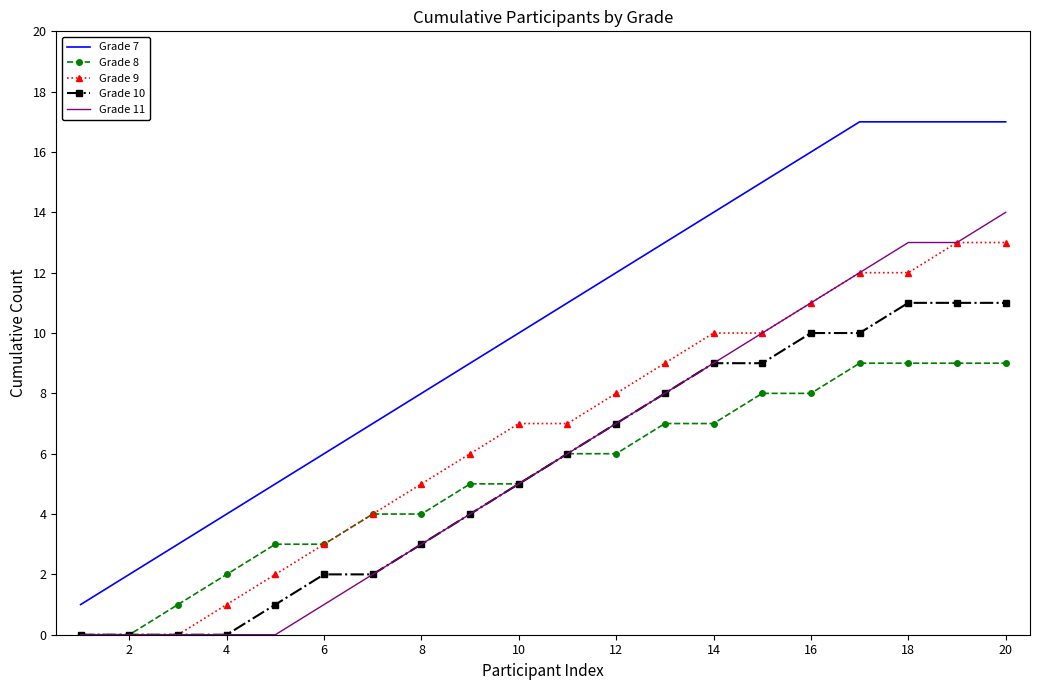

Which series has the largest total across all categories?

Grade 7